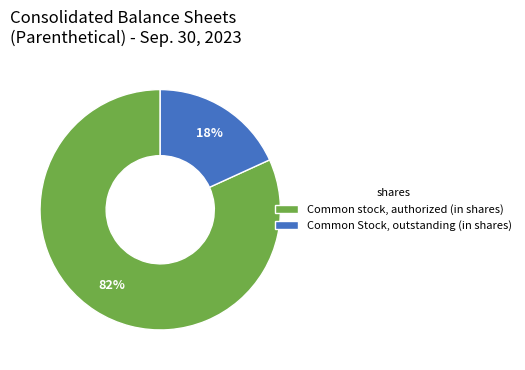

How many segments does this pie chart have?

2